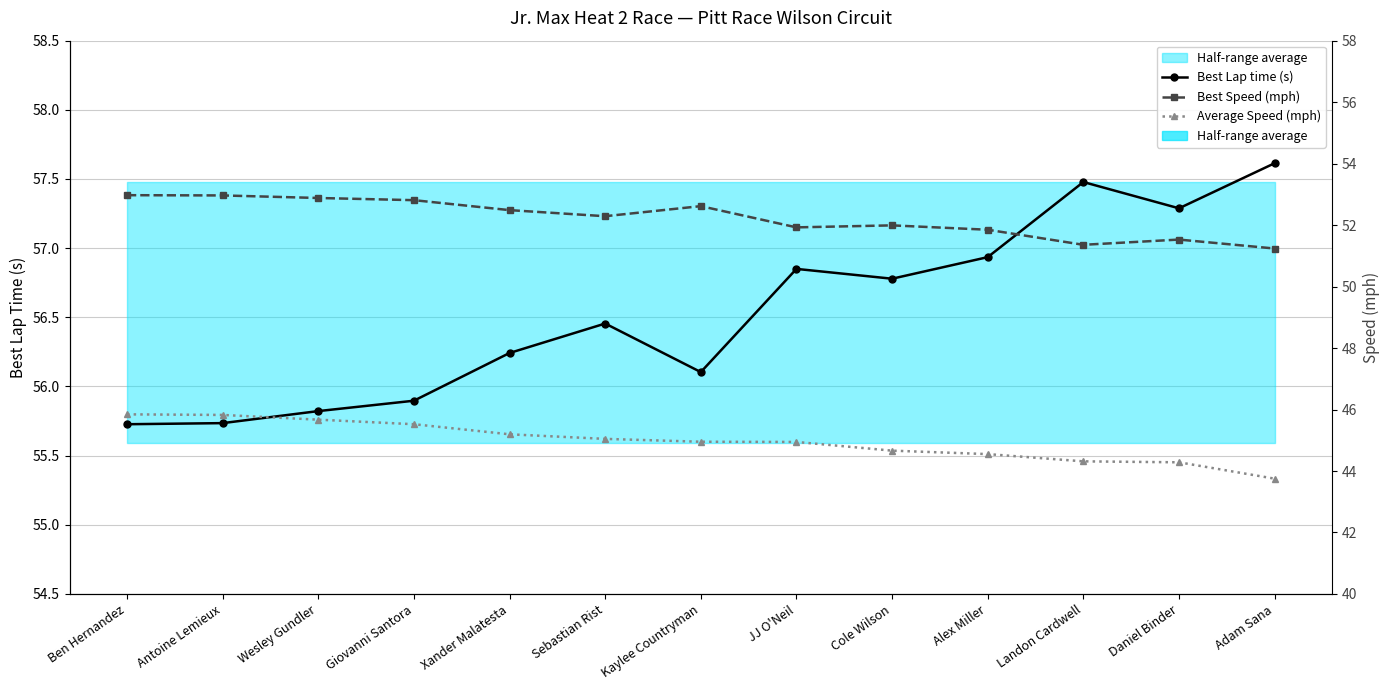

What is the average value of the Best Speed (mph) series?

52.2